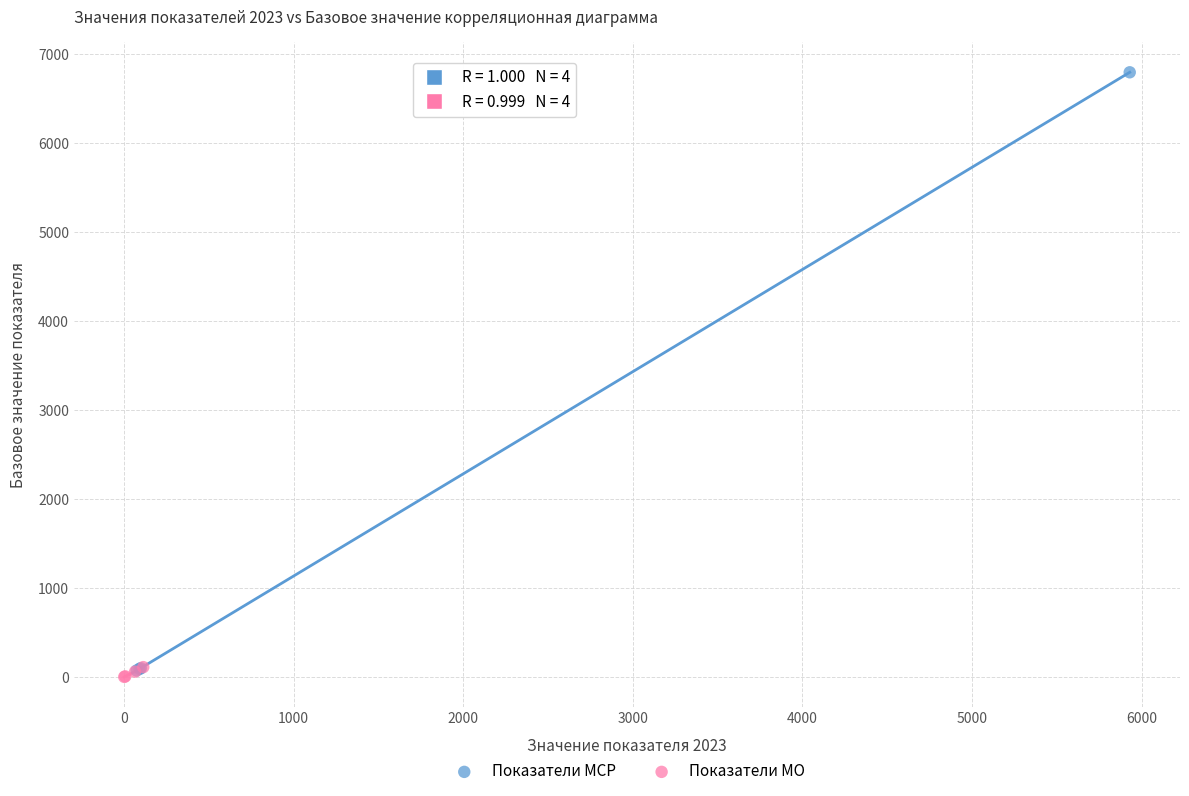

Which series has the widest spread of Y values?

Показатели МСР